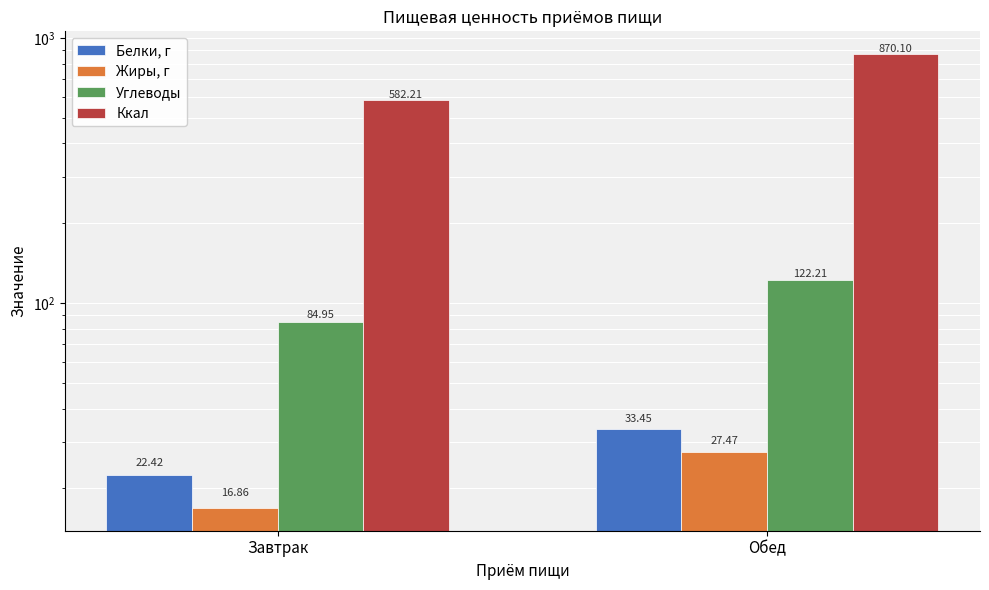

How many values in the Углеводы series are below 122?

1